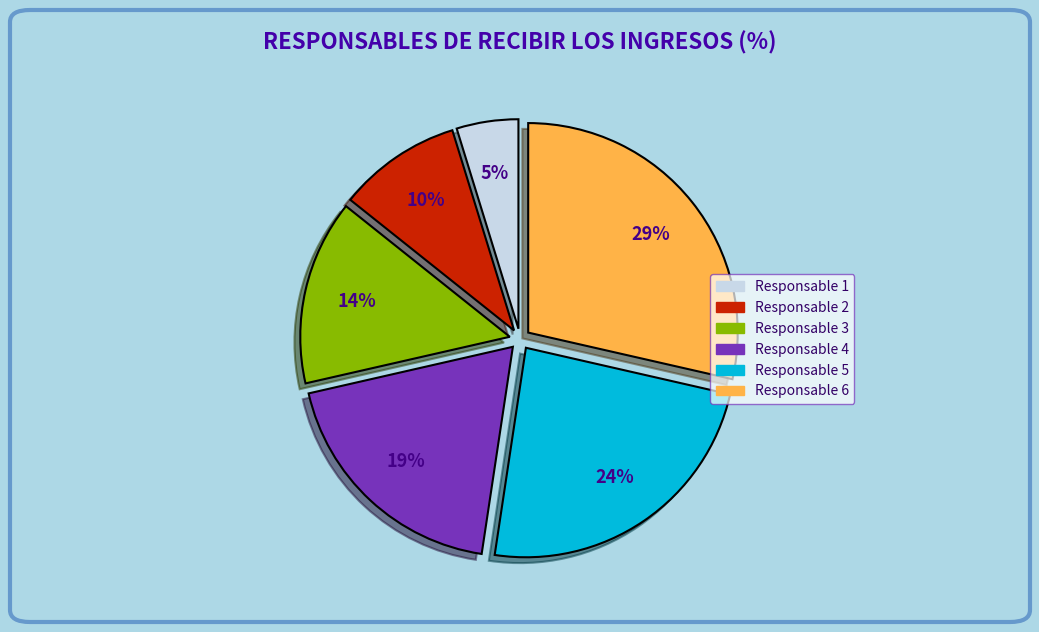

Does any single category account for the majority?

No